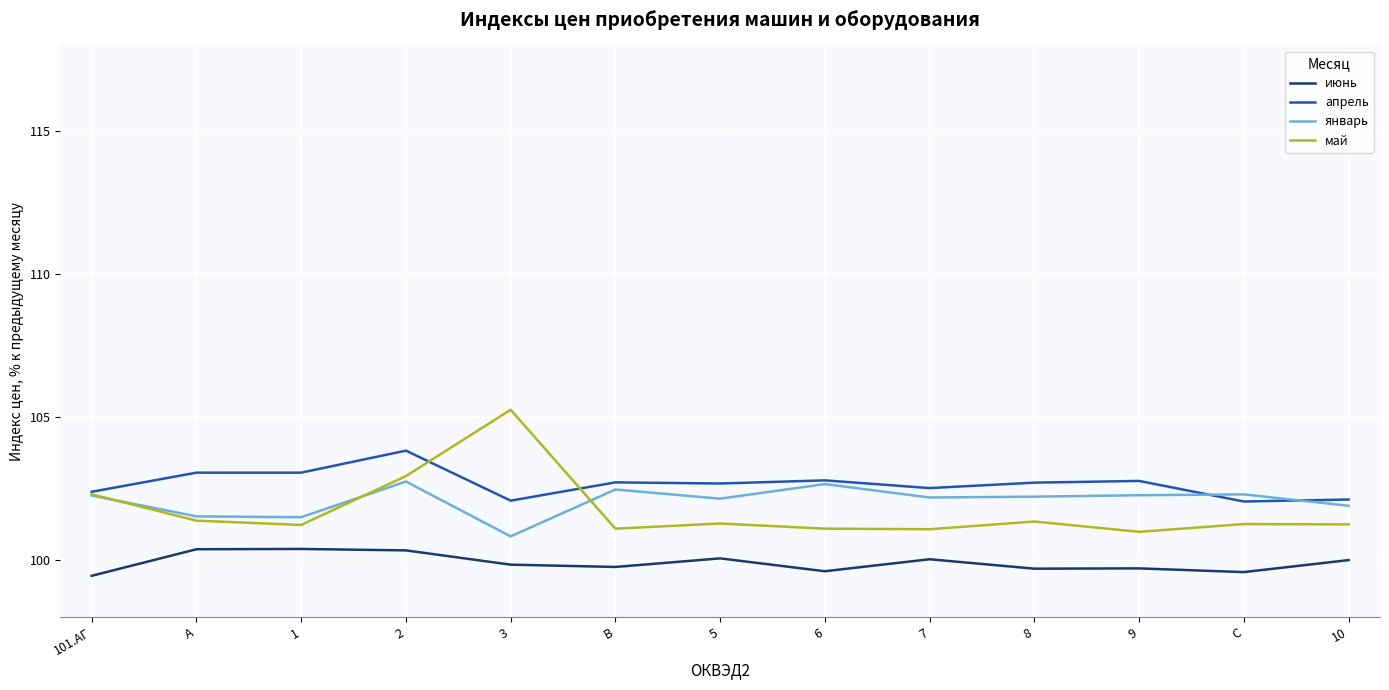

What position from the left is 10?

13